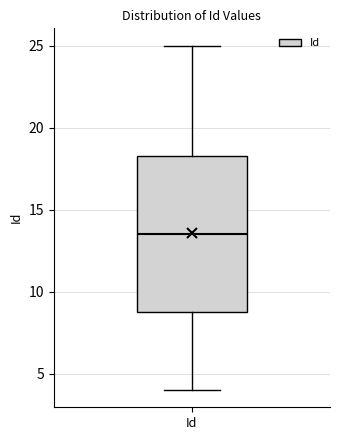

Read this box plot against the y-axis: the position of the median line, the range covered by the box, and the ends of both whiskers. The values are not printed on the chart, so give them approximately, as read against the axis.

median 13.5, box 9.0 to 18.5, whiskers 4.0 to 25.0